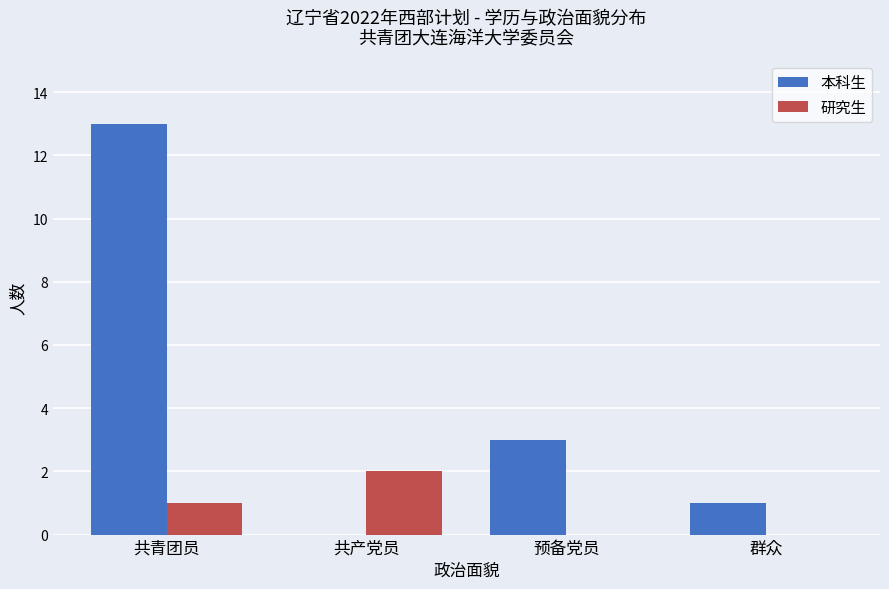

True or false: 本科生 has a value of 21 at 共青团员.

False